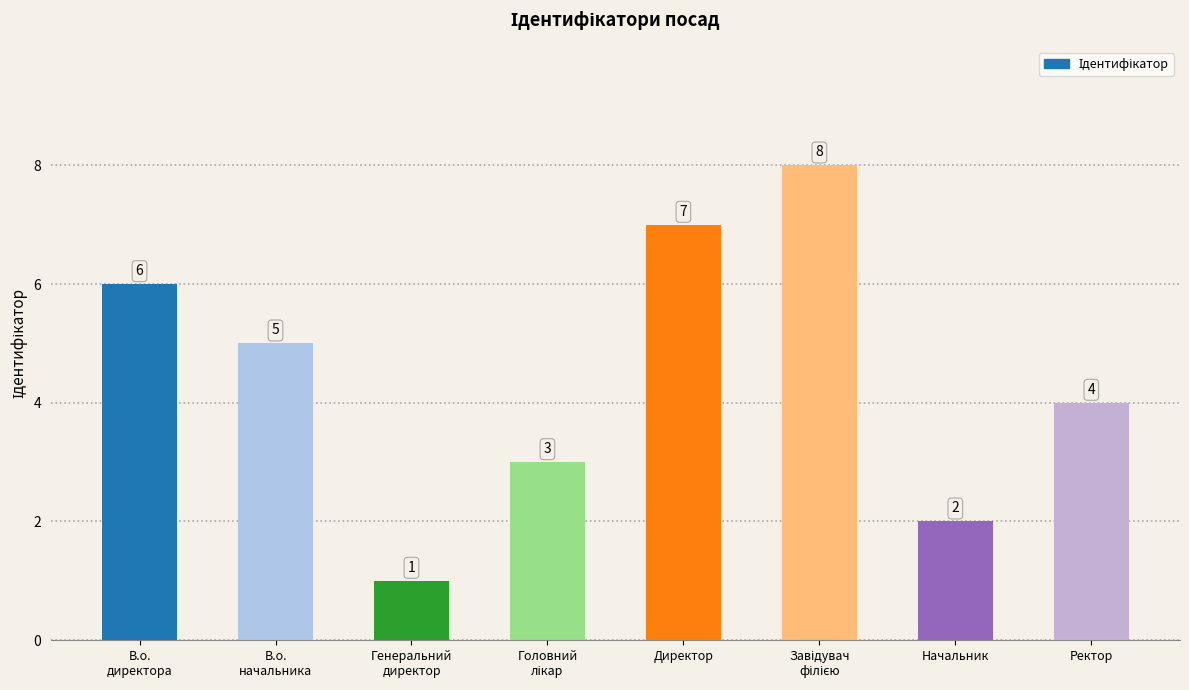

What is the approximate value at Ректор?

4